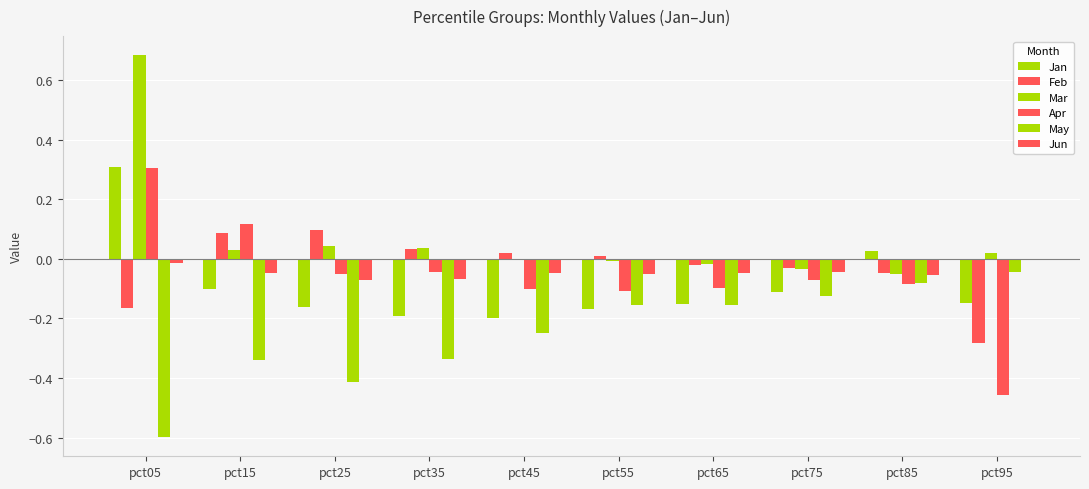

The value of Mar at pct15 is 0.0. True or false?

True